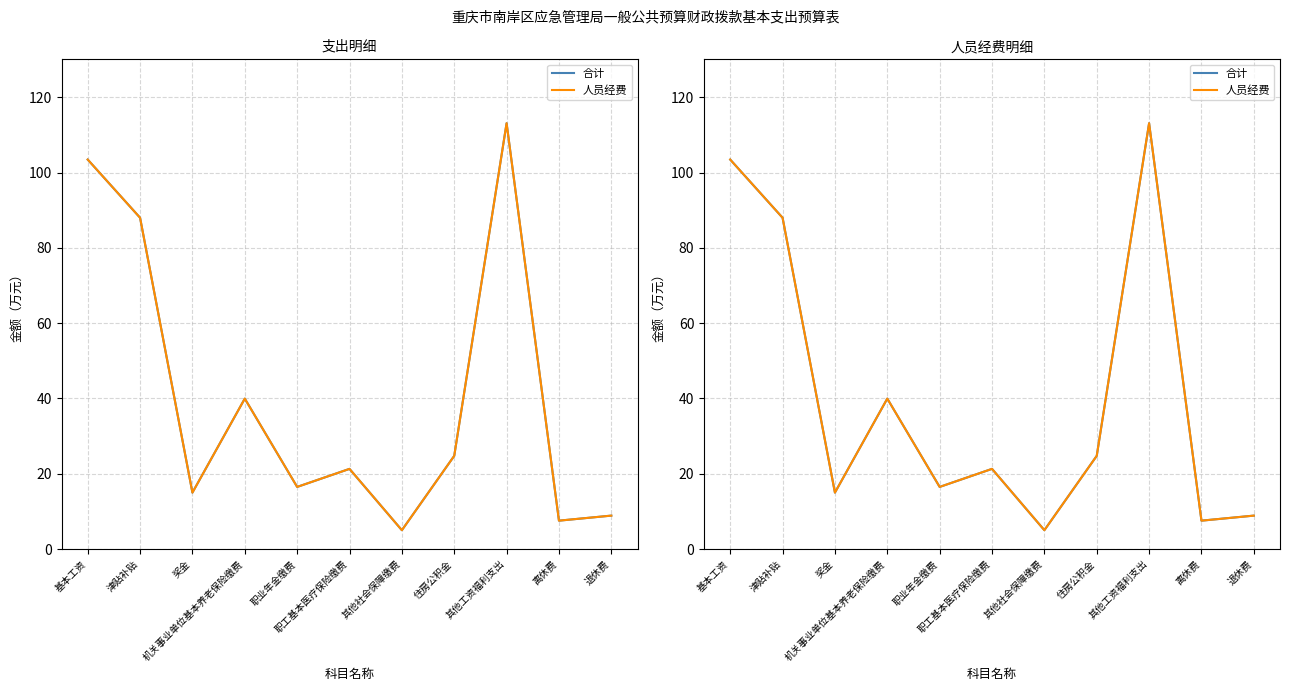

What is the approximate value of 人员经费 at 职业年金缴费?

16.5